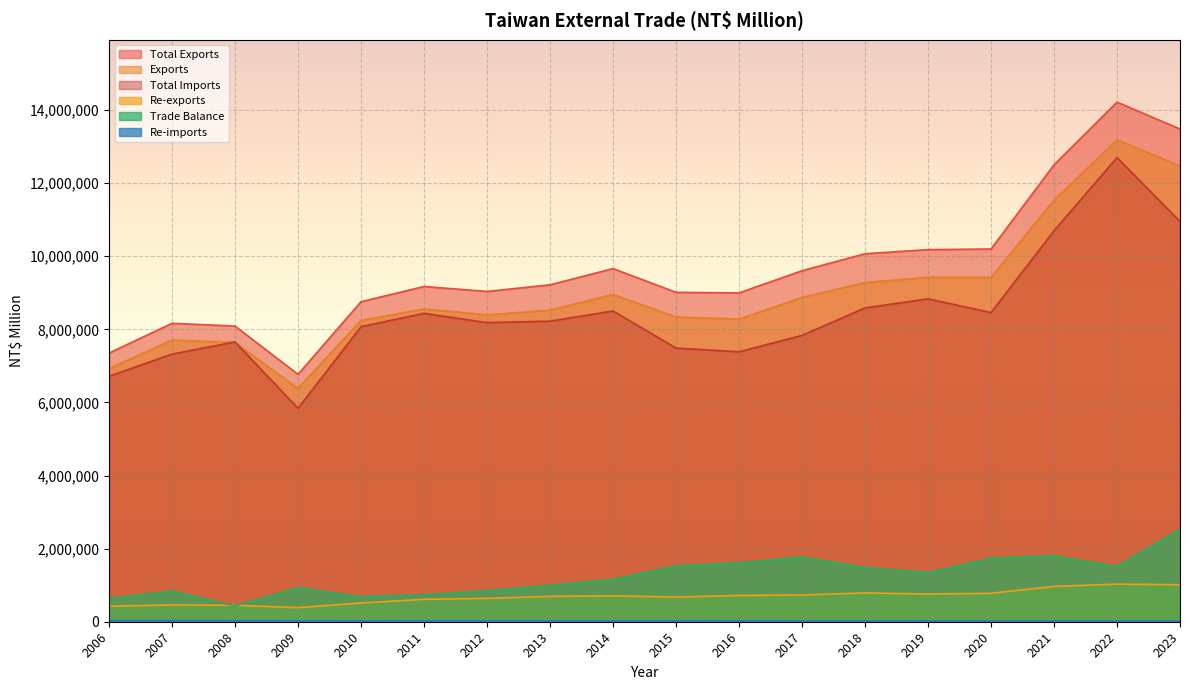

Which series has the largest range (max minus min)?

Total Exports